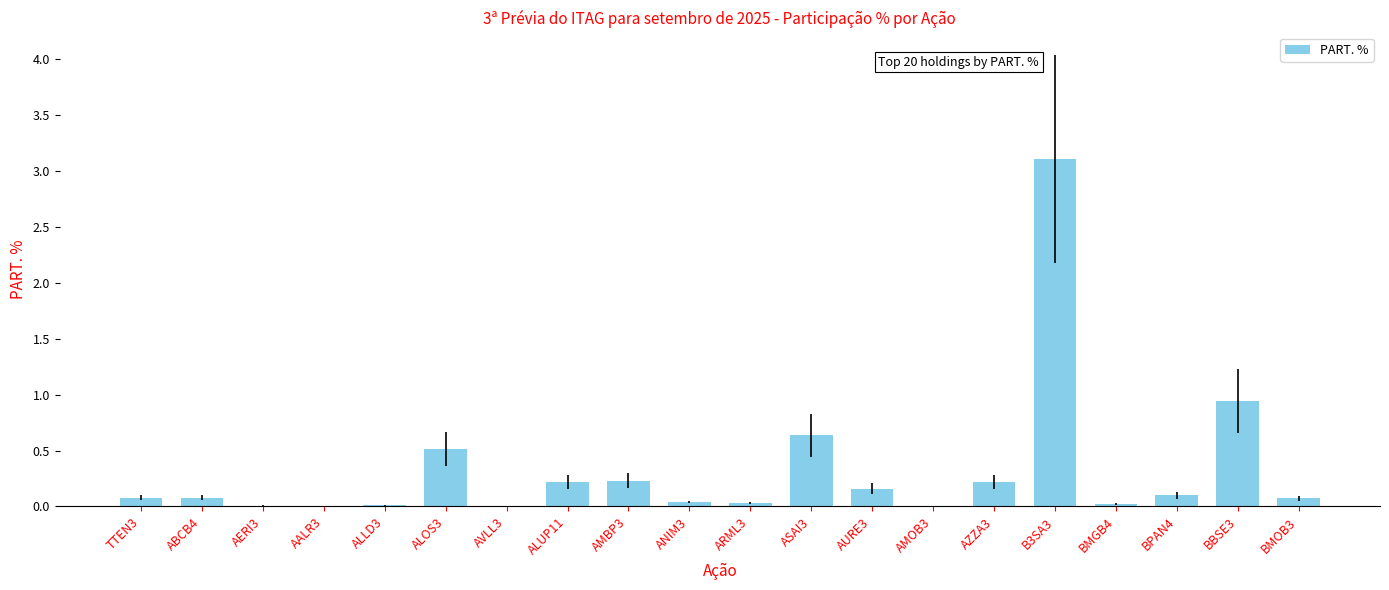

The value at TTEN3 is 0.1. True or false?

True